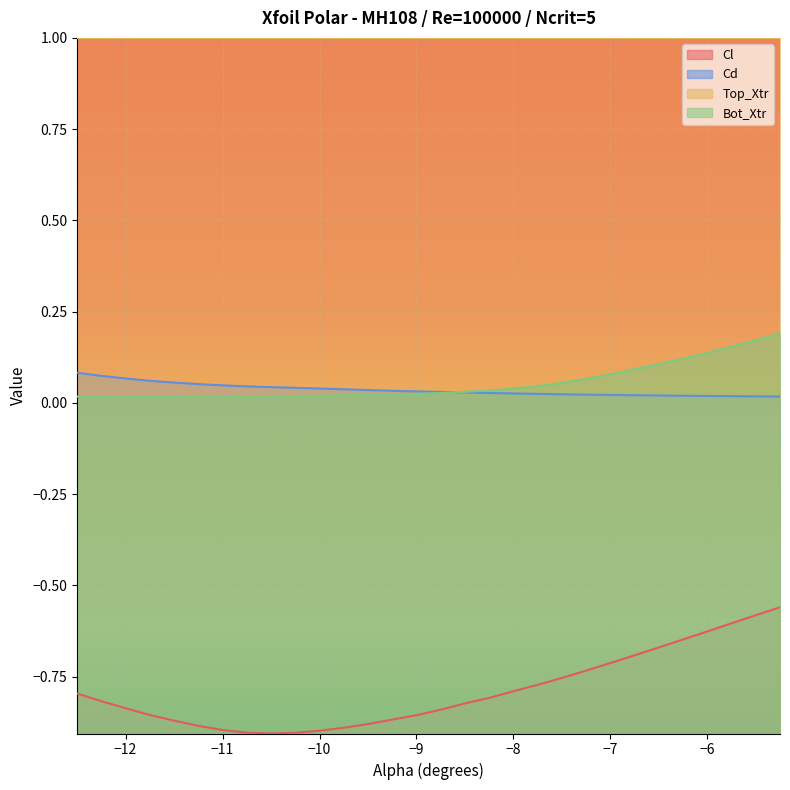

The value of Cl at -8.0 is -0.6. True or false?

False